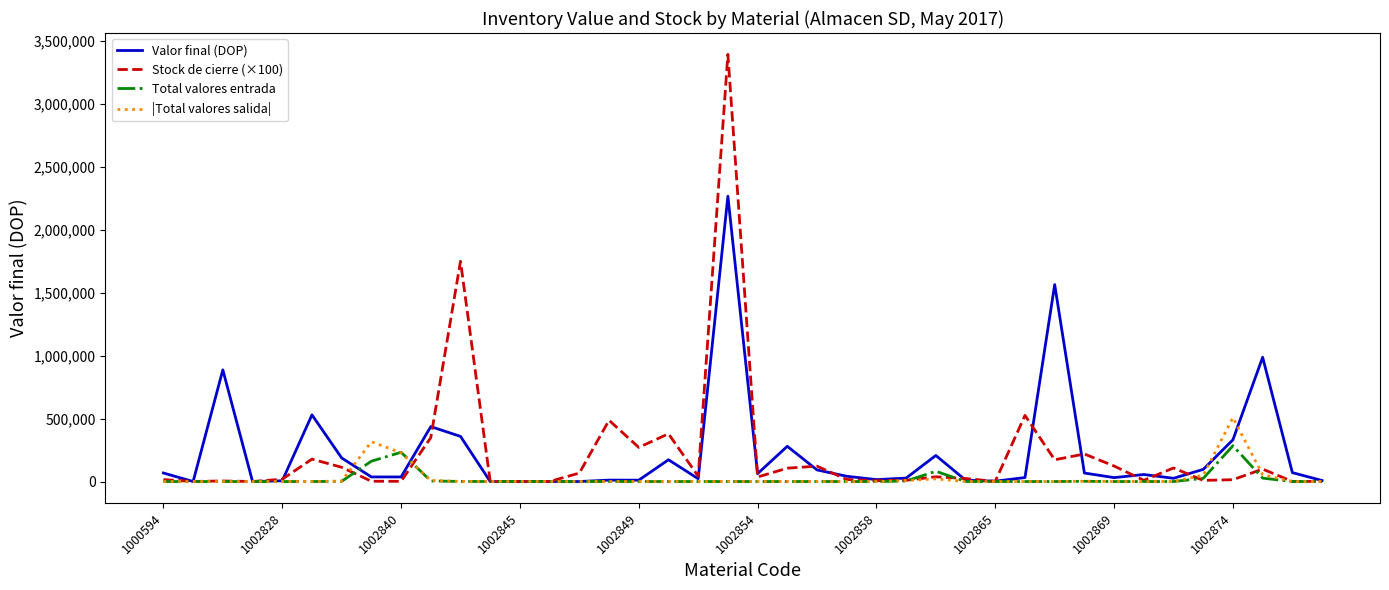

At how many categories does at least one series exceed 2906279?

1